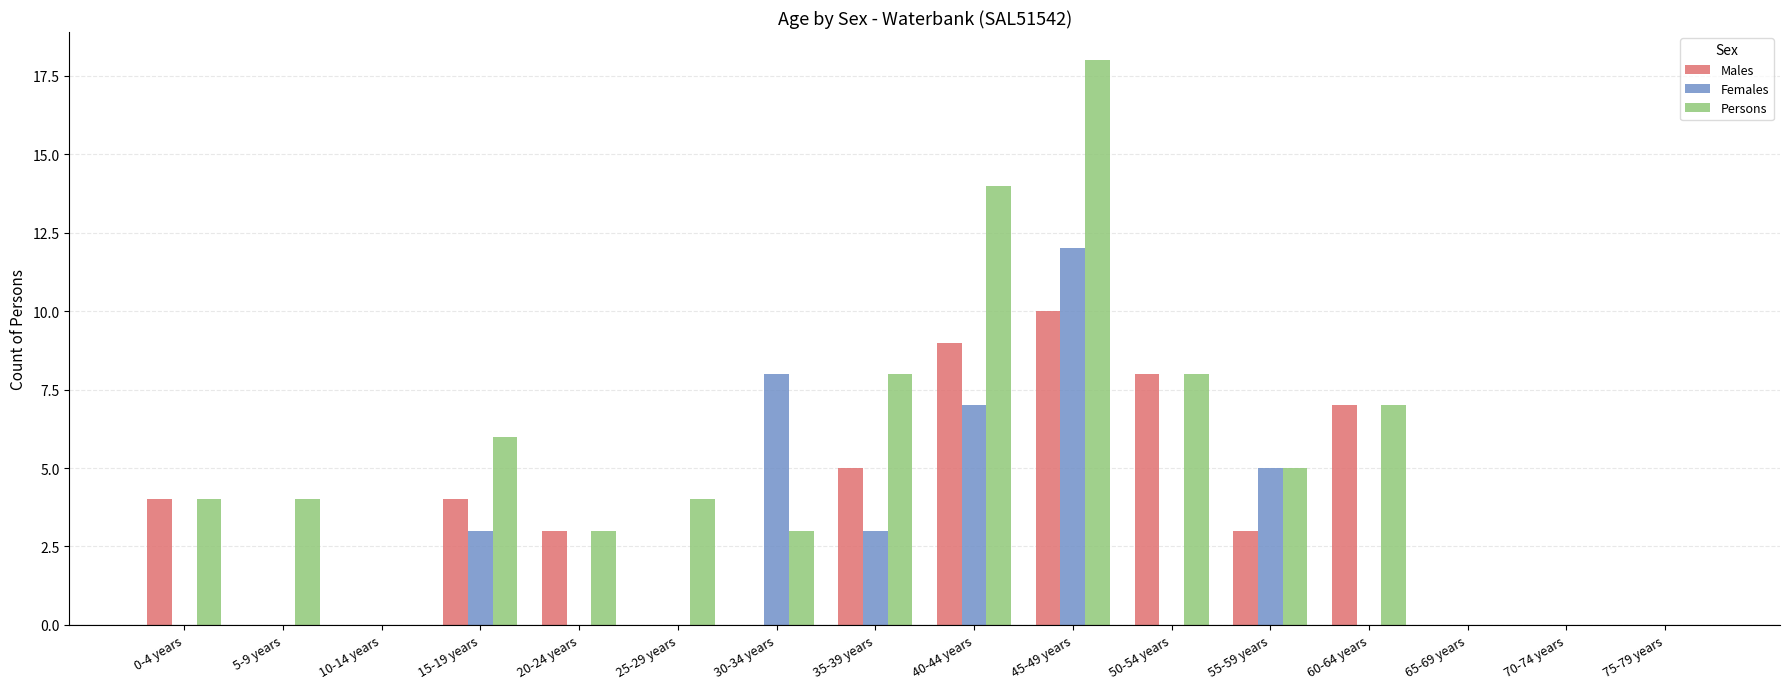

Reading left to right, what are all the values shown in this chart?

Males: 4	0	0	4	3	0	0	5	9	10	8	3	7	0	0	0
Females: 0	0	0	3	0	0	8	3	7	12	0	5	0	0	0	0
Persons: 4	4	0	6	3	4	3	8	14	18	8	5	7	0	0	0